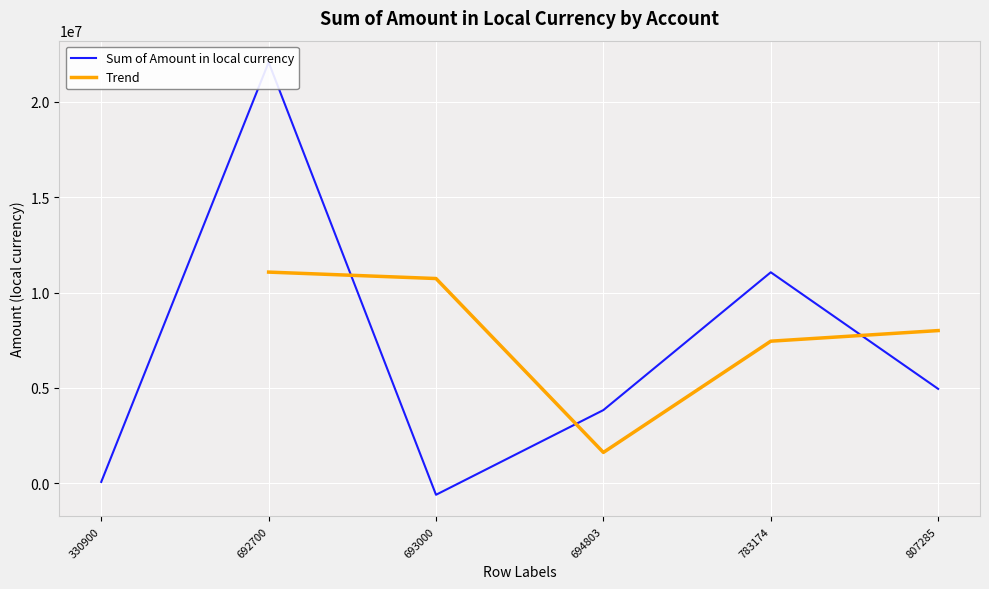

The Trend series shows 10737298.9 at 693000. True or false?

True